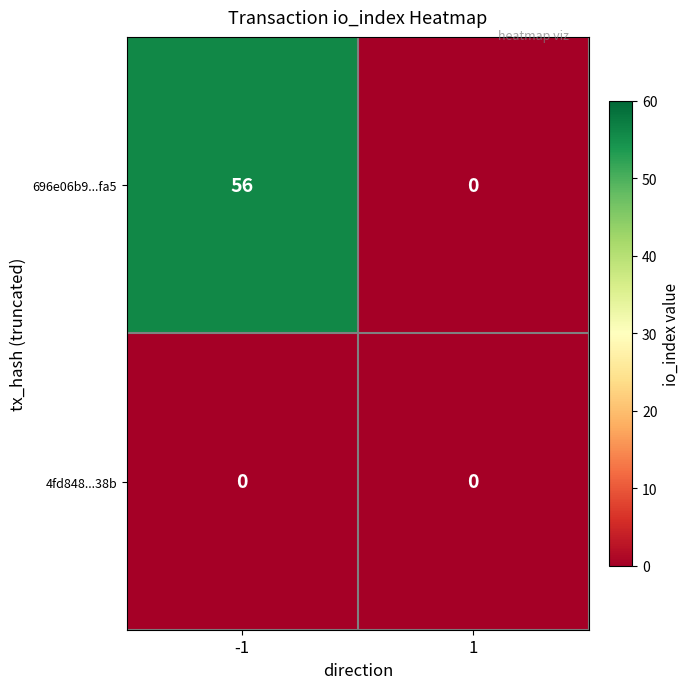

At which category does the chart reach its peak across all series?

-1